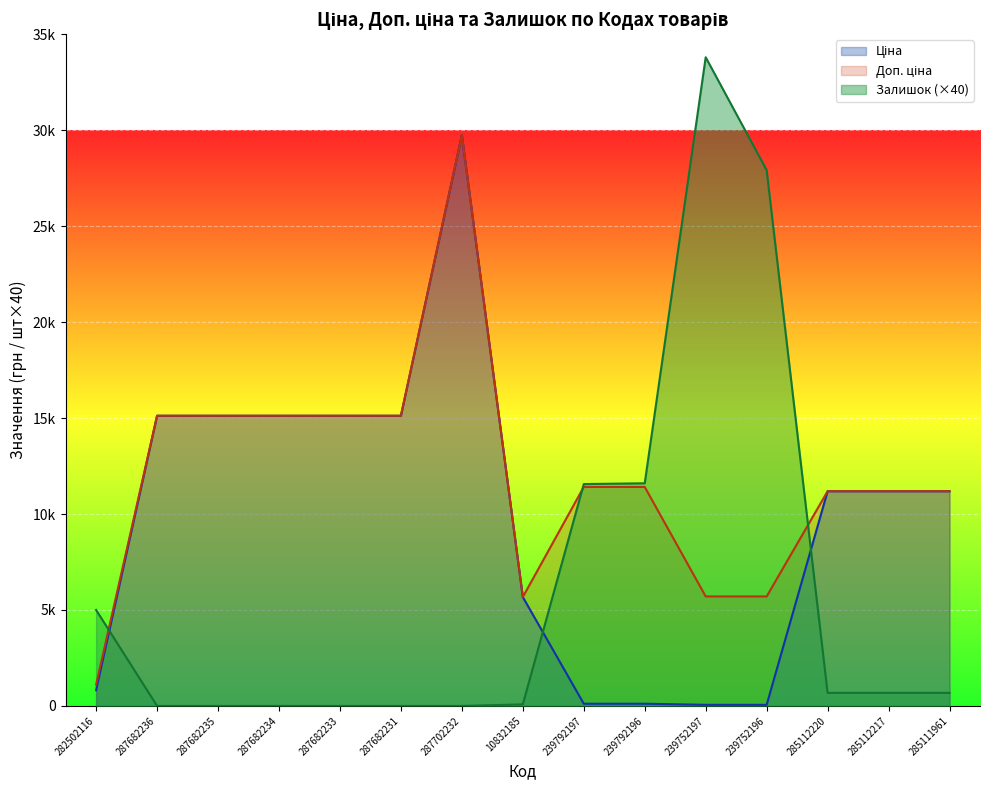

What is the total value across all series at 287682235?

30240.0